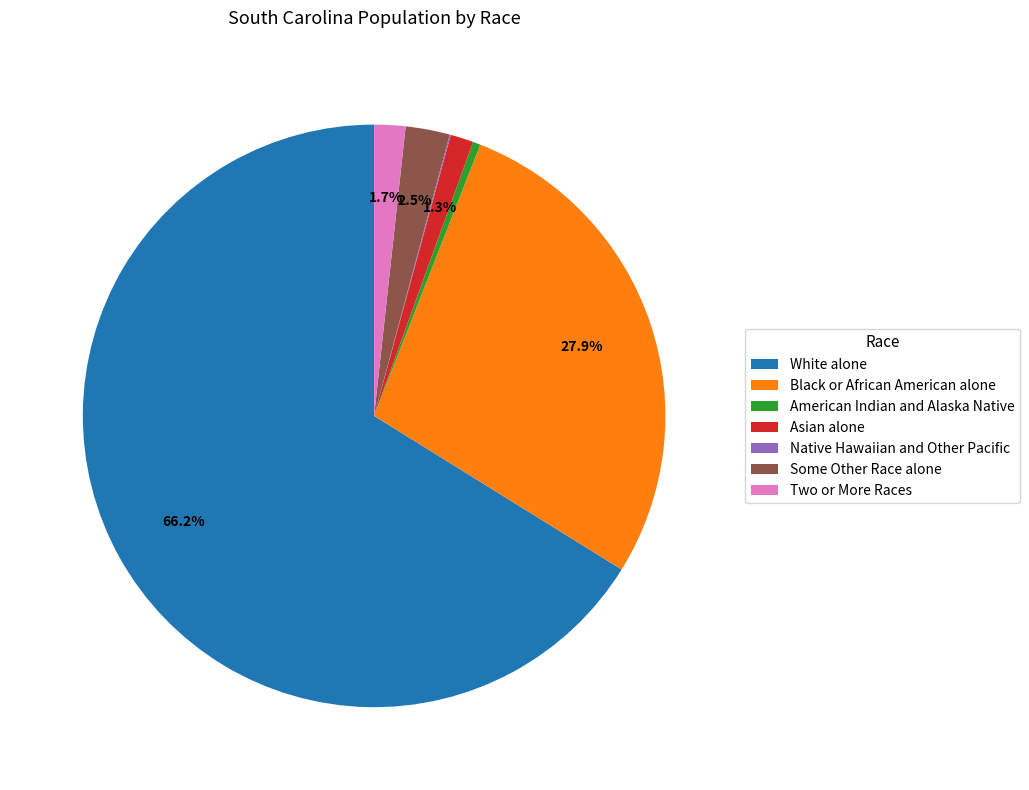

What percentage is the Two or More Races slice, to the nearest percent?

2%